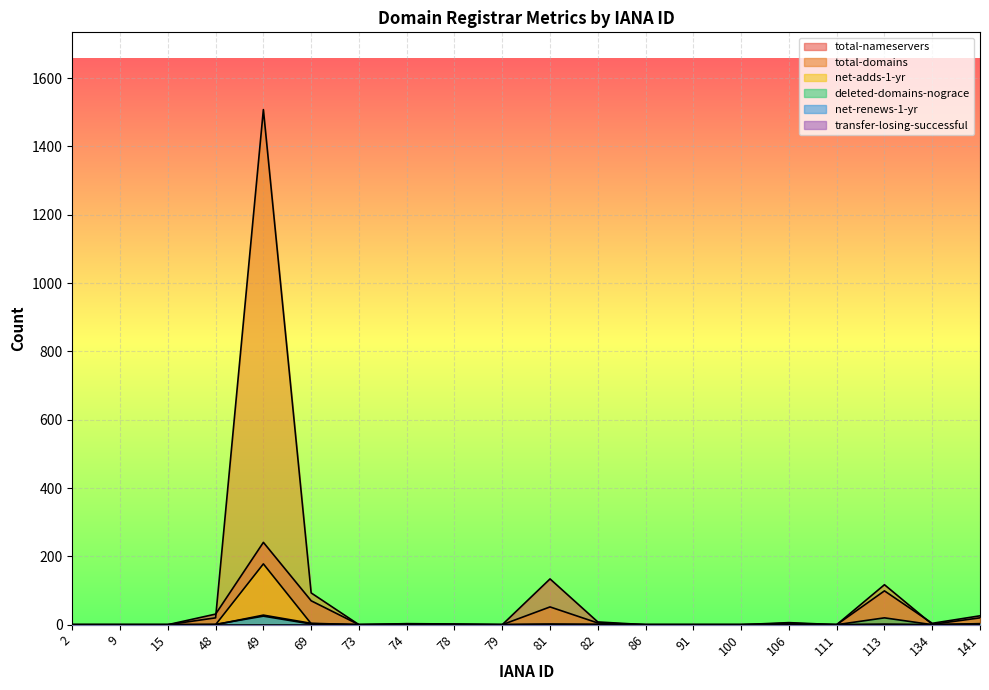

In total-nameservers, how many points are lower than both neighbors (excluding endpoints)?

4